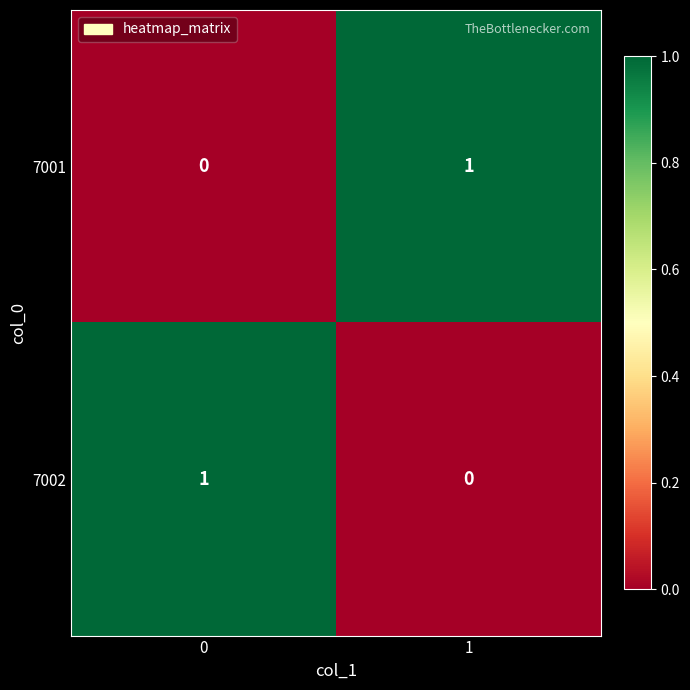

How many data points does each series have?

2